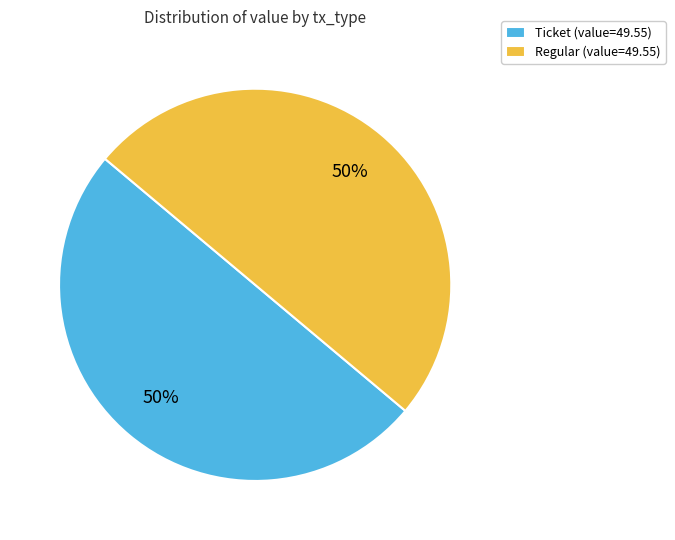

Is it true that Regular (value=49.55) is 50% of the pie?

True